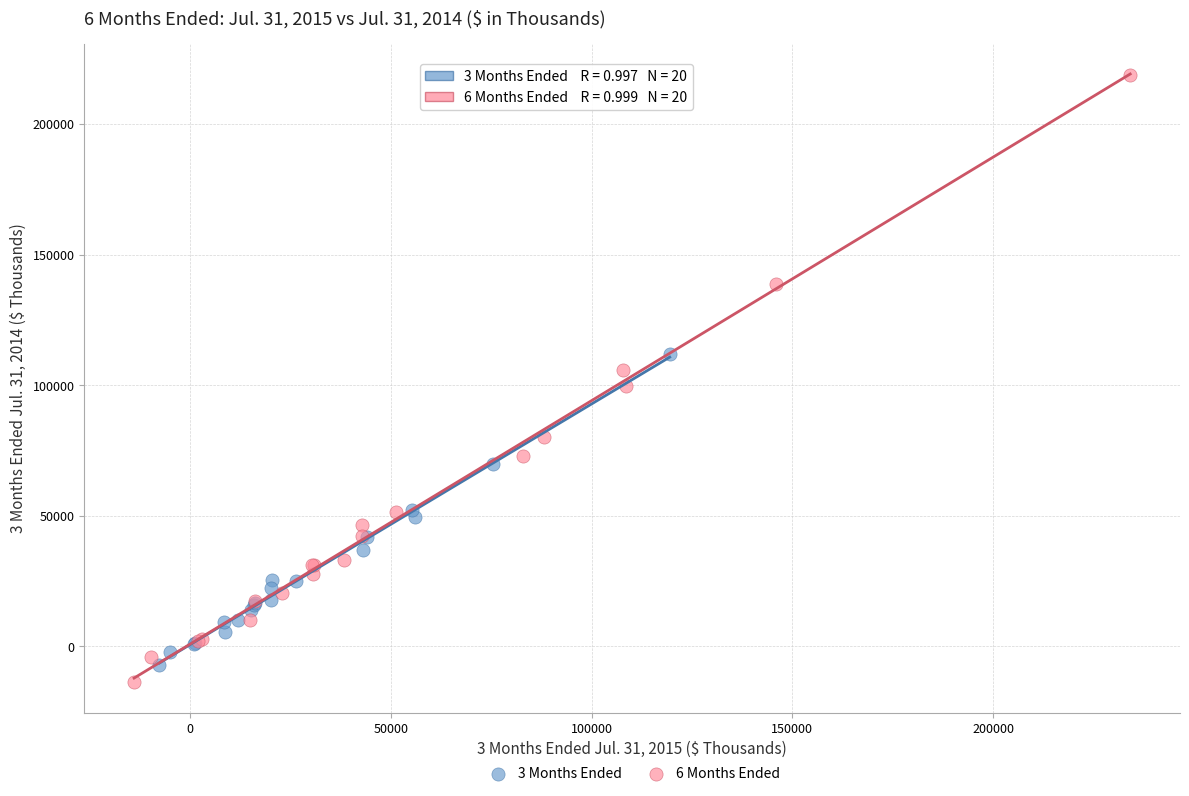

Which series reaches the minimum Y coordinate?

6 Months Ended